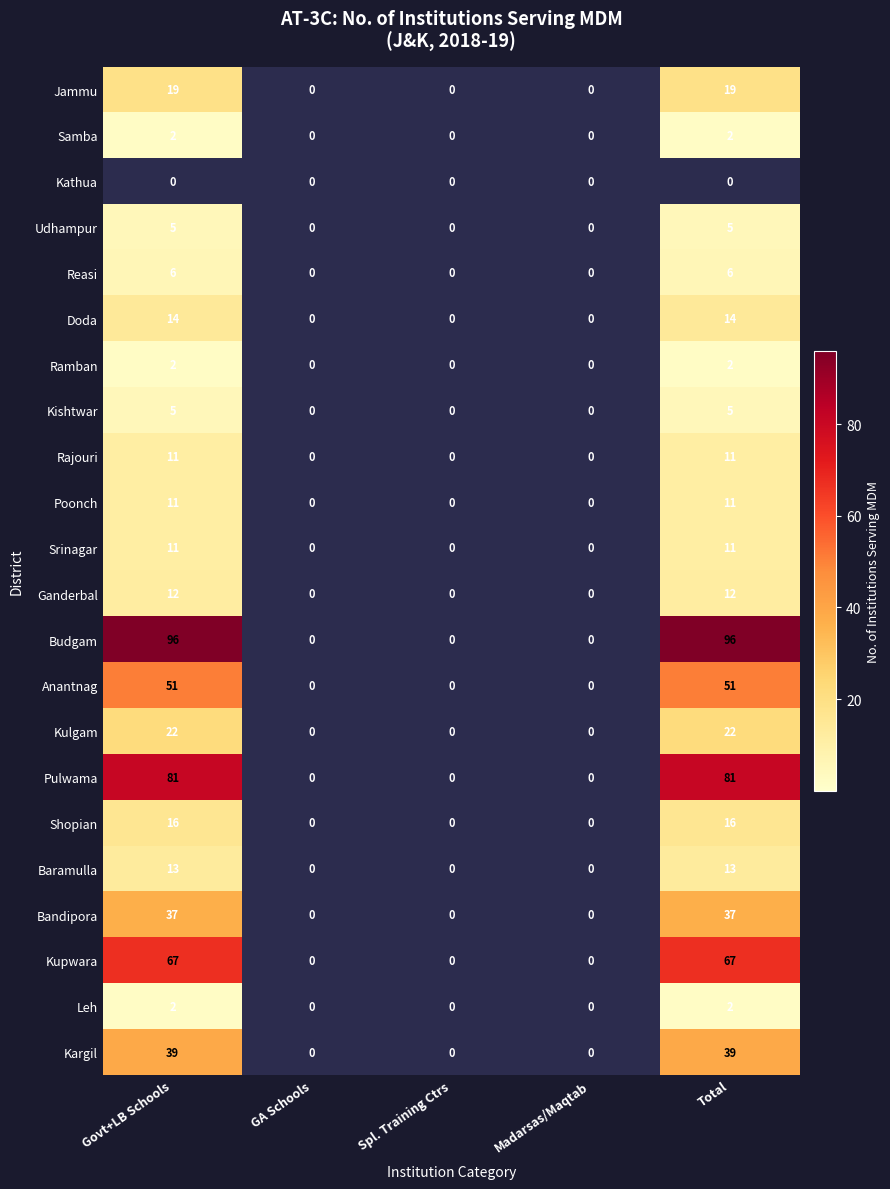

Is it true that Doda equals 0 at GA Schools?

True